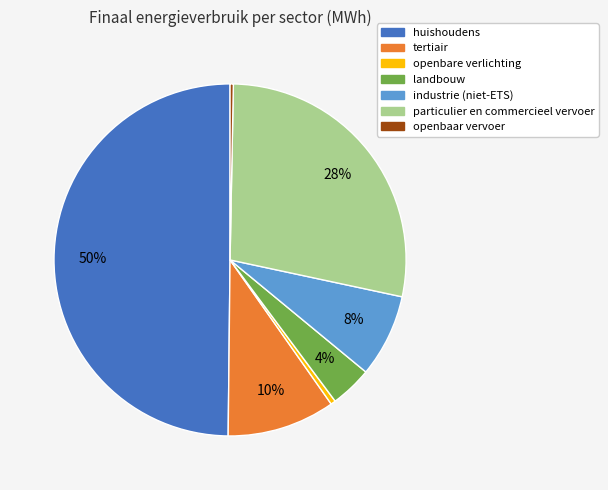

Is the sum of industrie (niet-ETS) and openbaar vervoer greater than half?

No